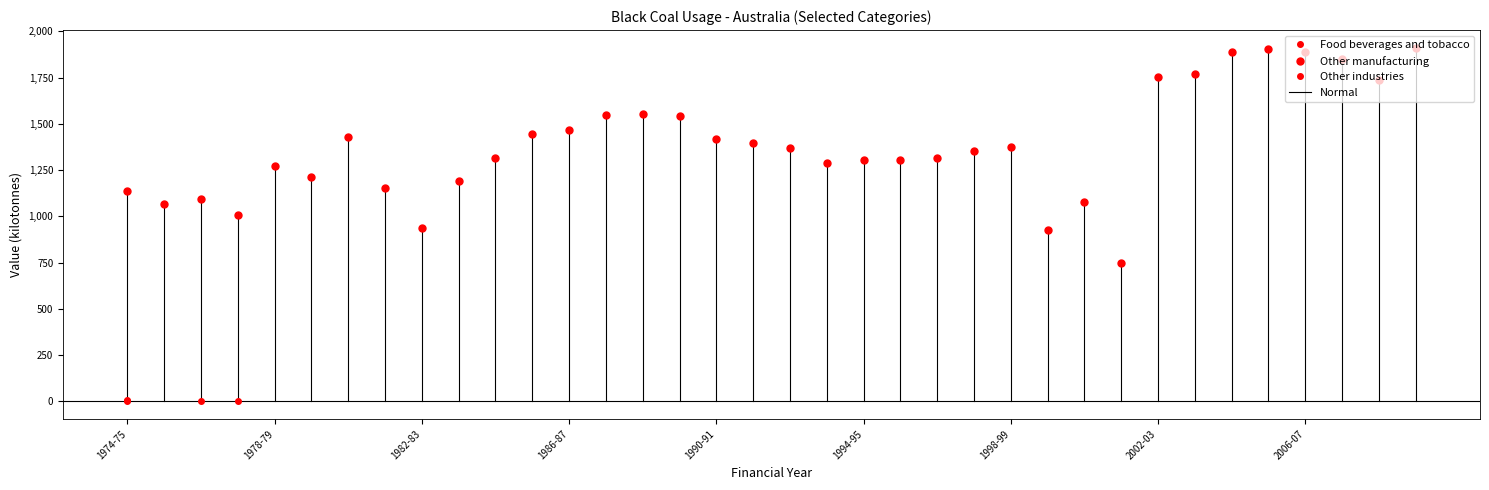

What is the difference between the Food beverages and tobacco values at 2009-10 and 1974-75?

3.5